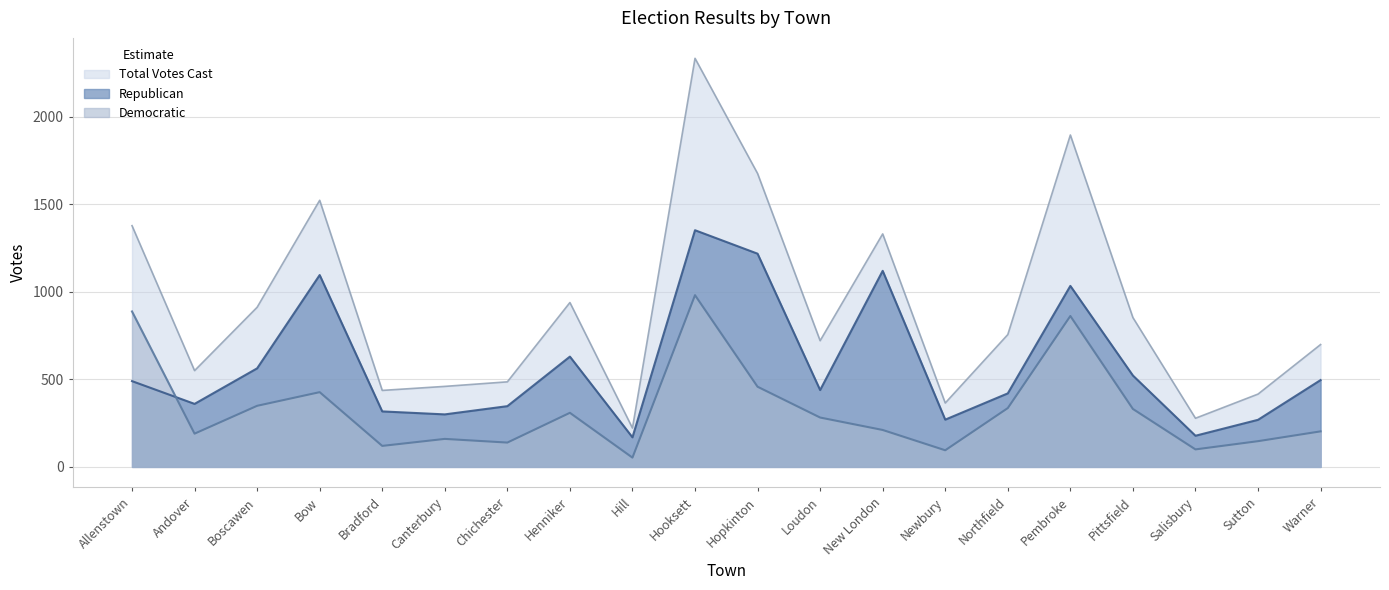

In Republican, how many points are lower than both neighbors (excluding endpoints)?

6